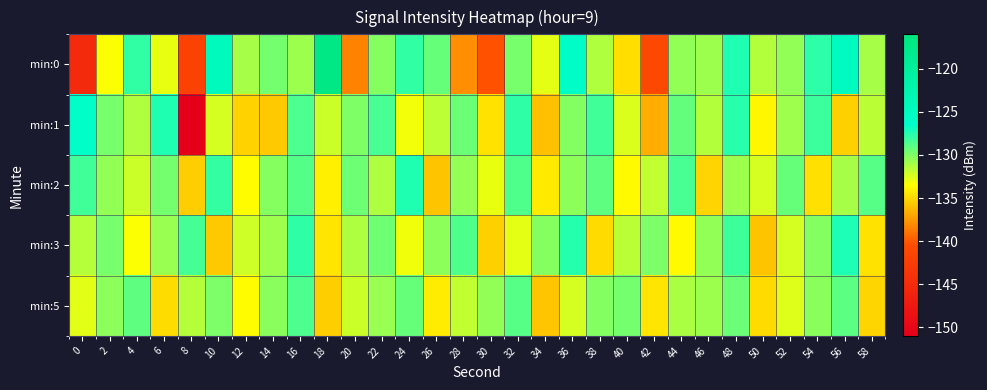

Between 4 and 6, which is larger?

4